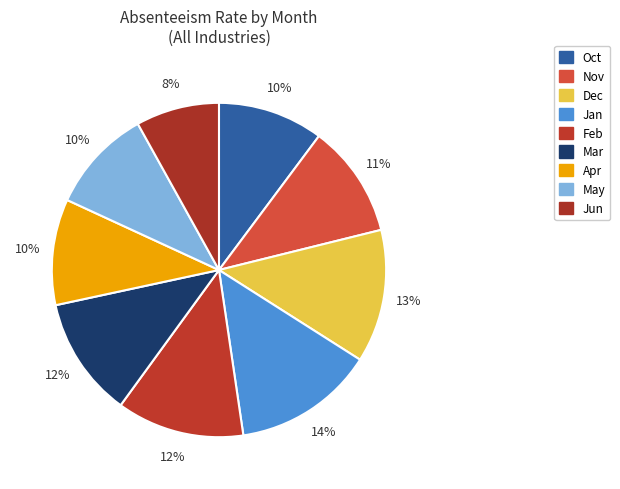

Which category has the smallest portion of the pie?

Jun